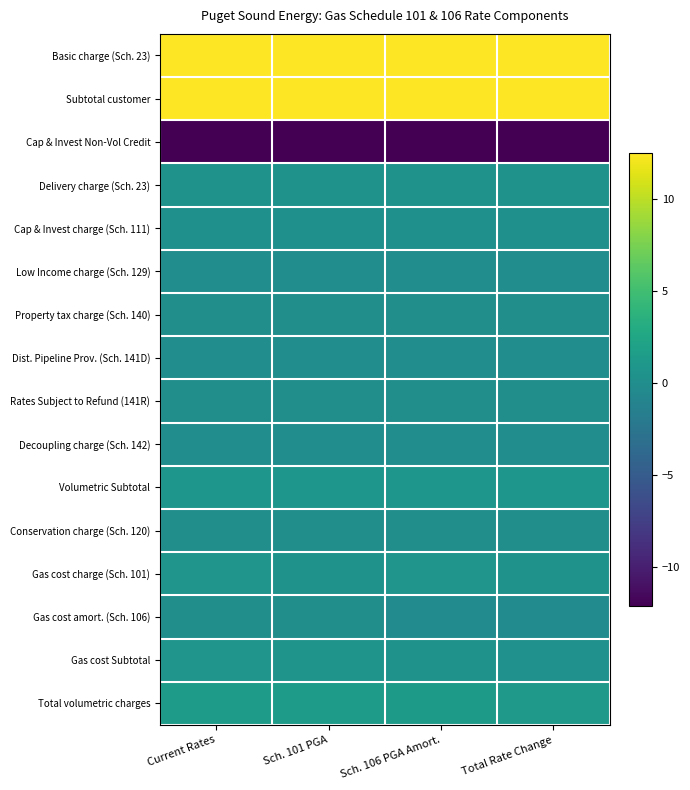

How many distinct data groups are displayed?

16